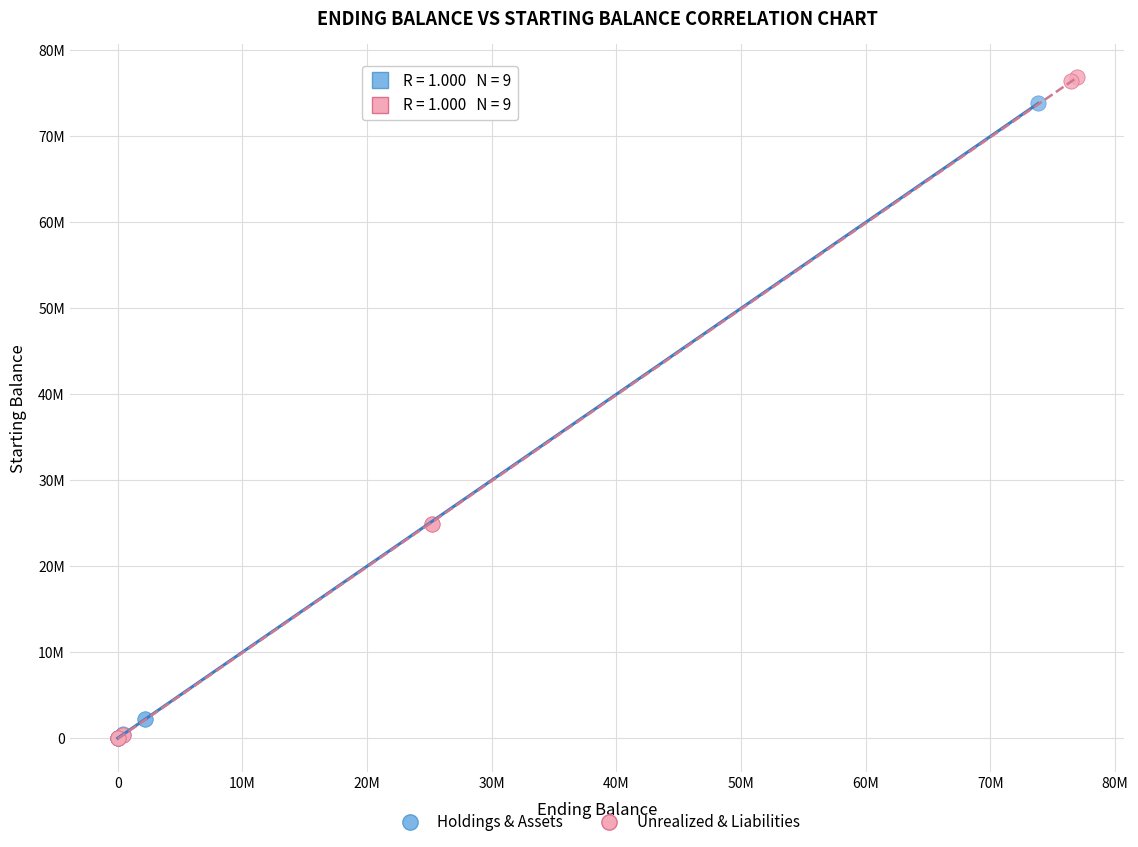

Which series reaches the maximum Y coordinate?

Unrealized & Liabilities